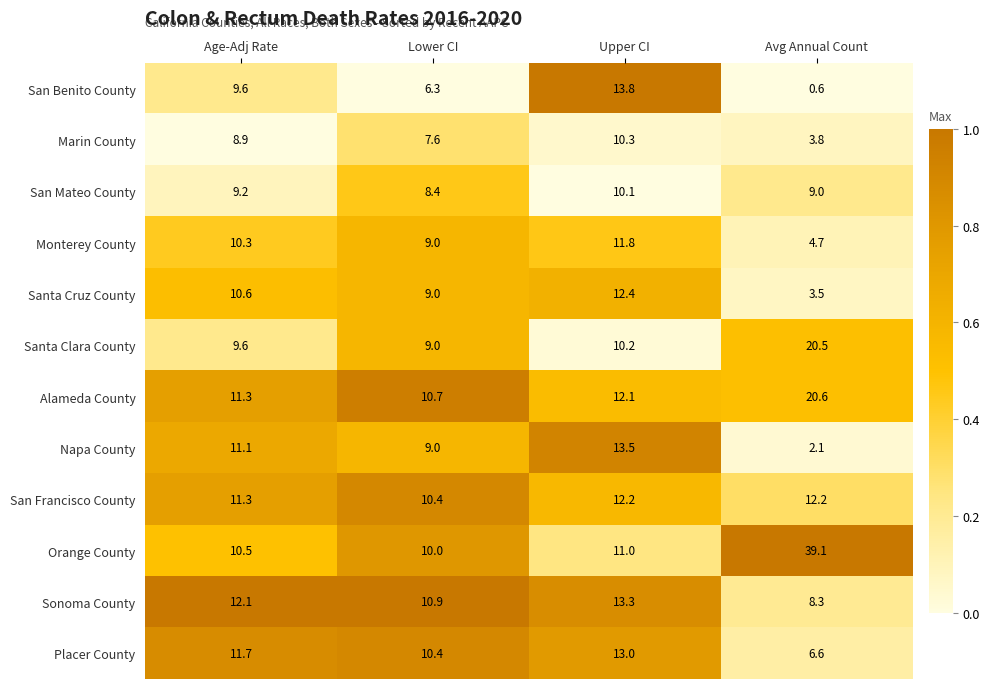

Which label corresponds to the smallest value in the chart?

Avg Annual Count